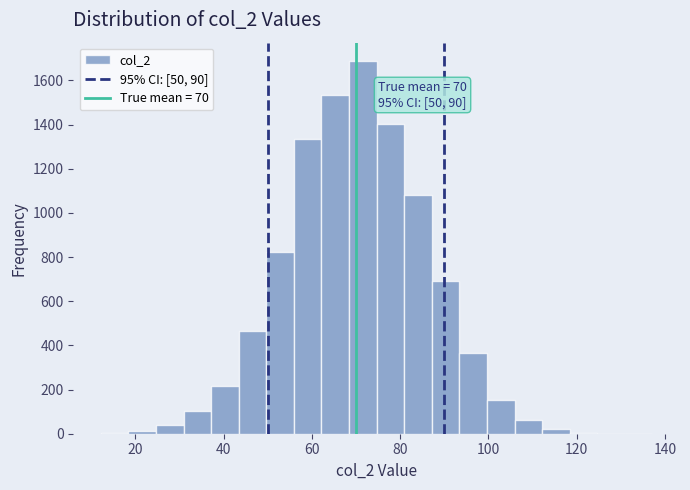

Read against the x-axis, roughly where is the centre of the tallest bar?

72